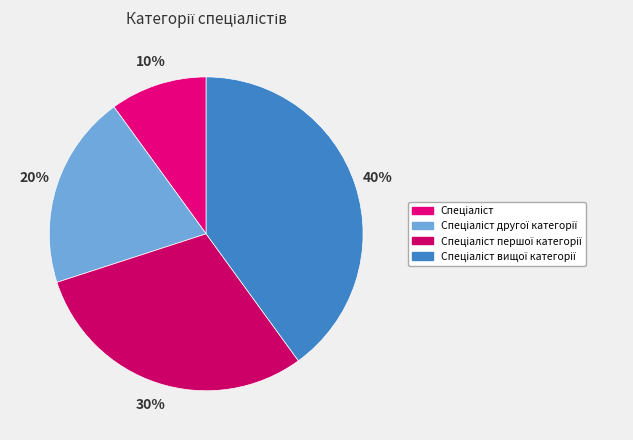

Rank the categories by value from highest to lowest.

Спеціаліст вищої категорії, Спеціаліст першої категорії, Спеціаліст другої категорії, Спеціаліст